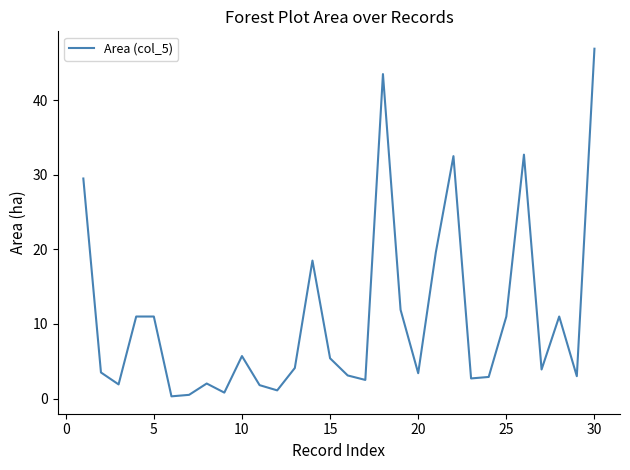

What is the maximum value shown in the chart?

46.9